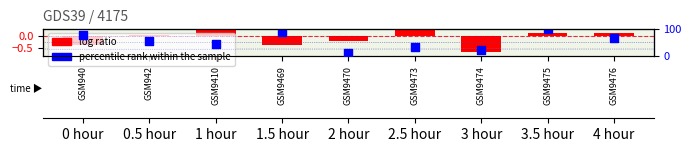

What is the ratio of the value at GSM940 to the value at GSM942?

1.4